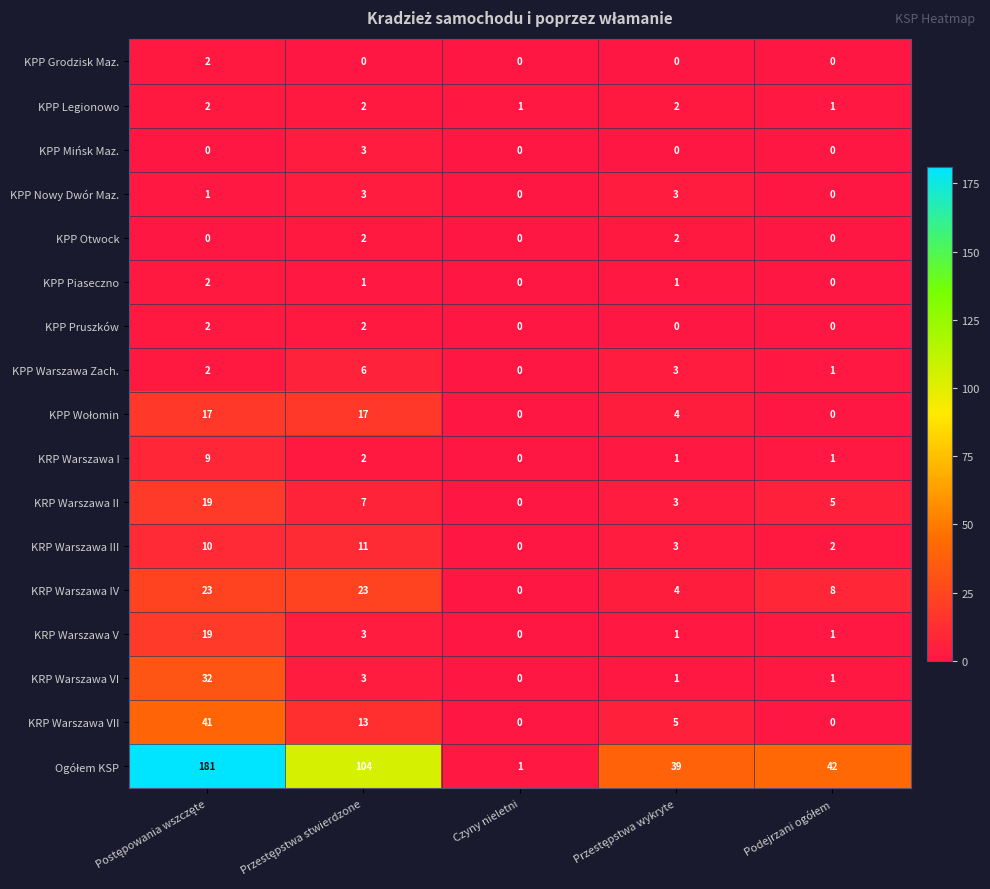

Count the number of data series in this chart.

17